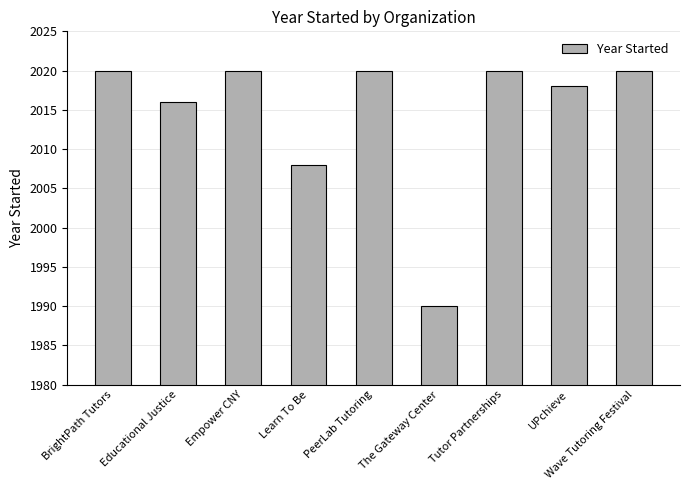

What is the difference between the maximum and minimum values?

30